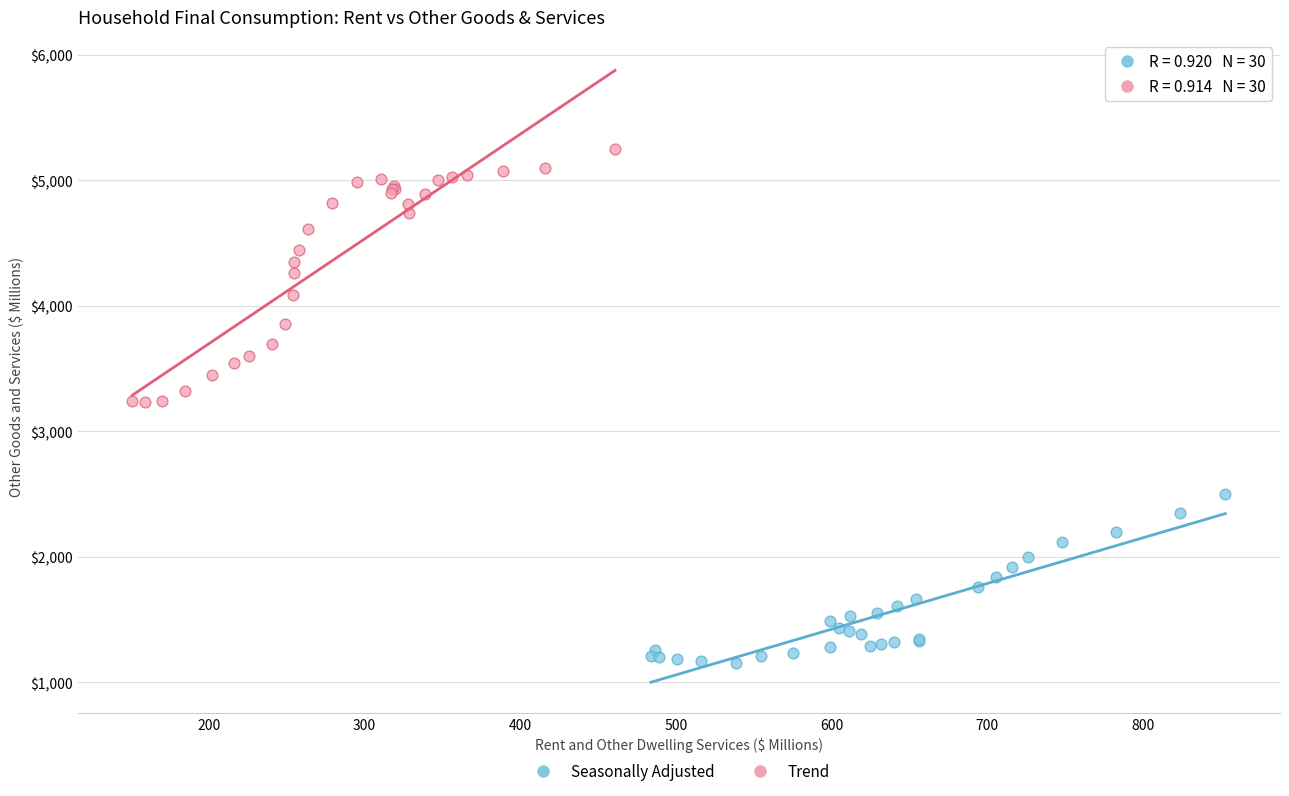

Which series reaches the maximum Y coordinate?

Trend